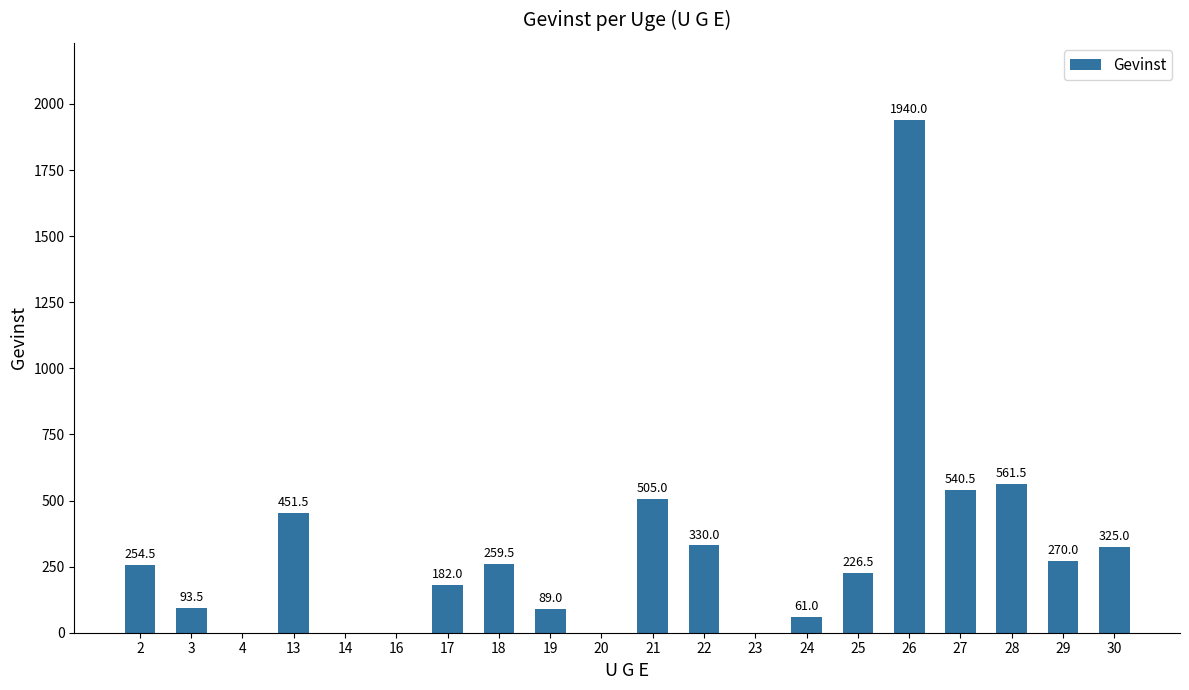

Which has a higher value, 16 or 25?

25